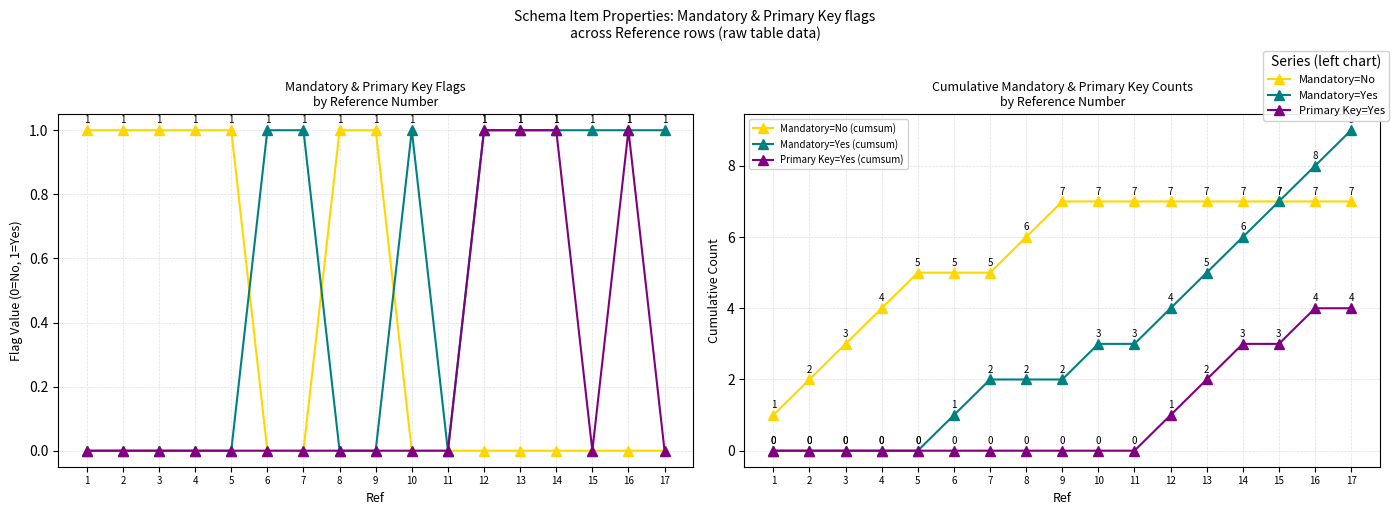

True or false: Mandatory=No has more than 0 points higher than both neighbors.

False